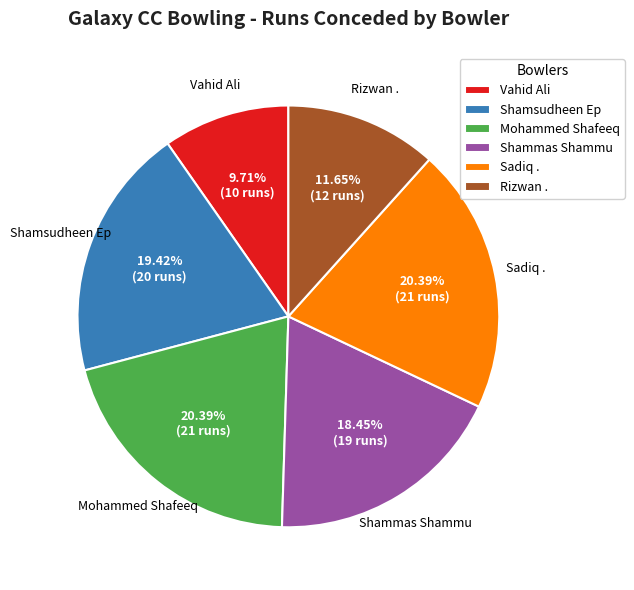

Is there any slice that represents more than half of the pie?

No